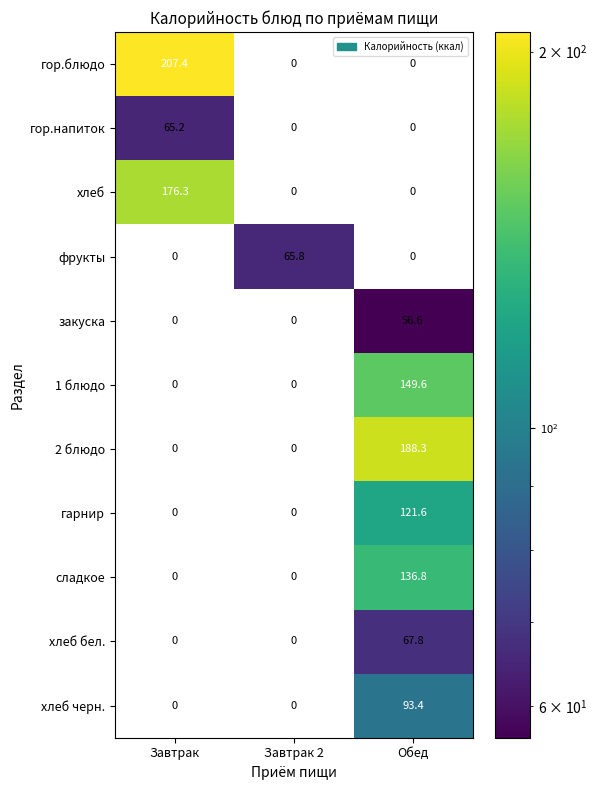

What is the difference between the хлеб бел. values at Обед and Завтрак 2?

67.8